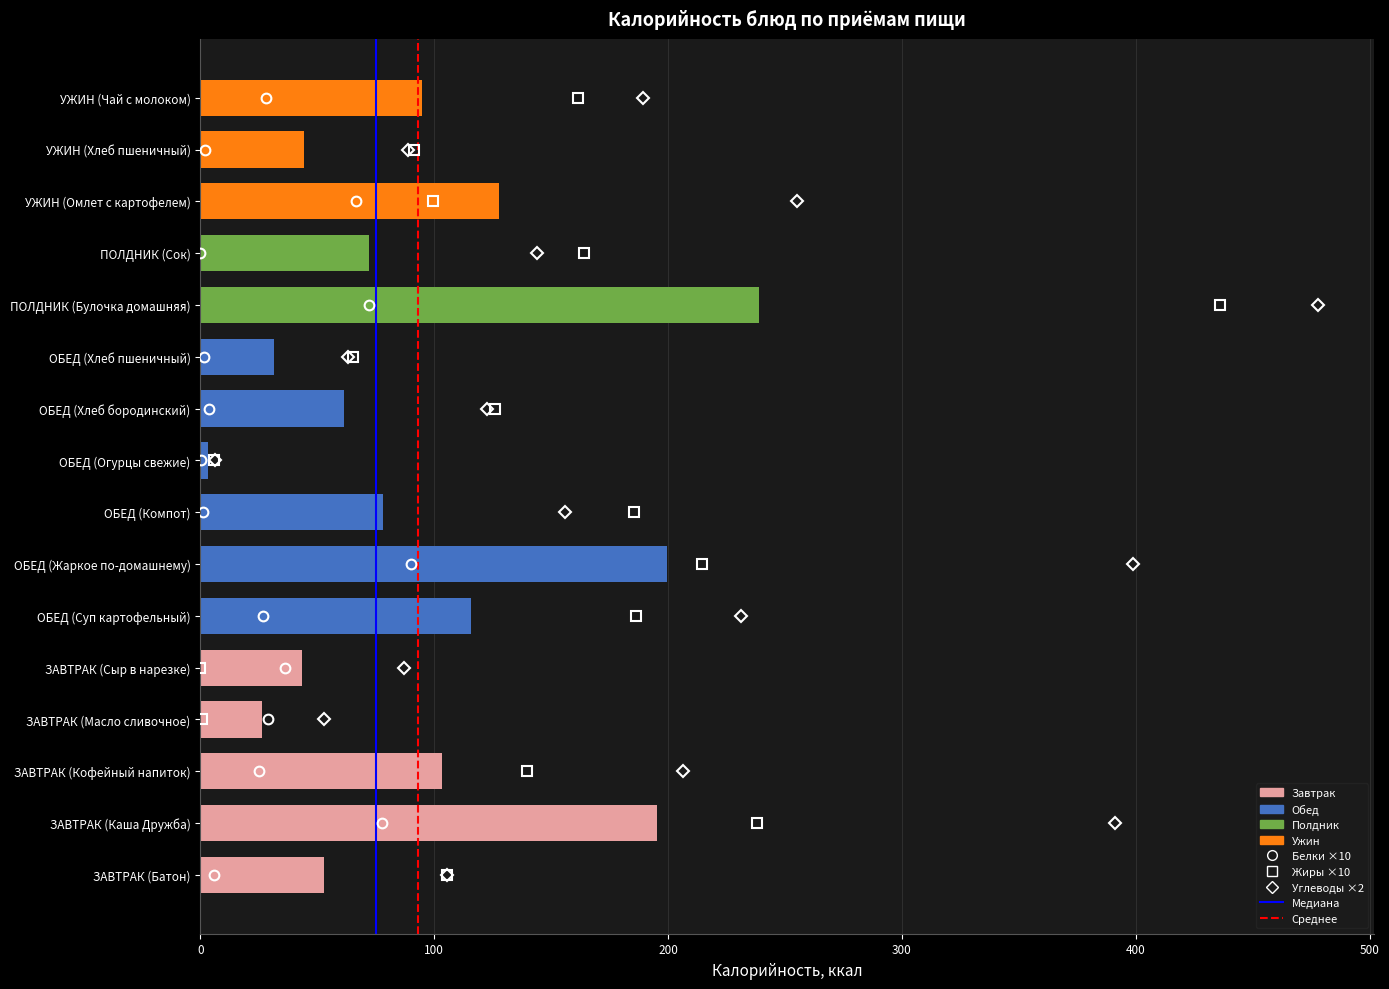

How many data points does each series have?

16